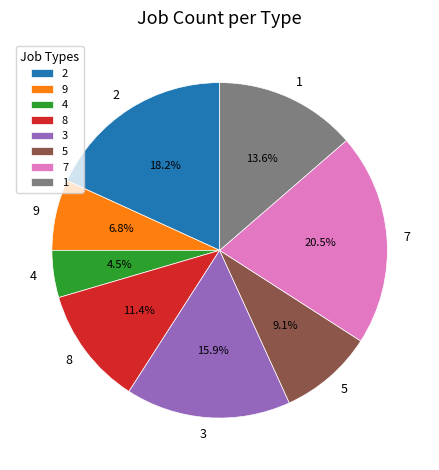

Is it true that 3 is 5% of the pie?

False